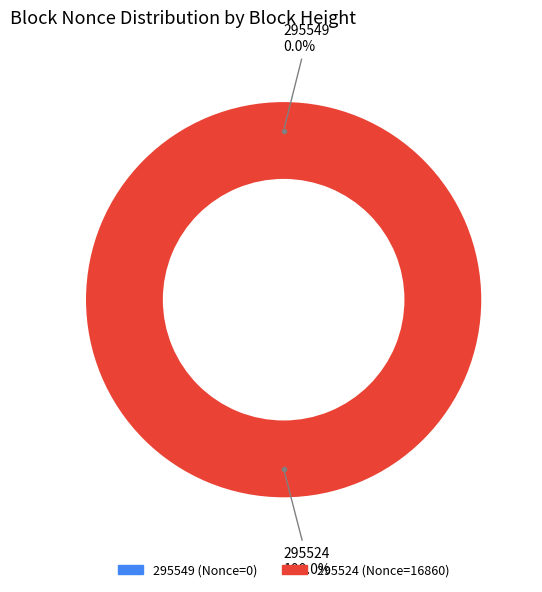

What is the majority slice?

295524